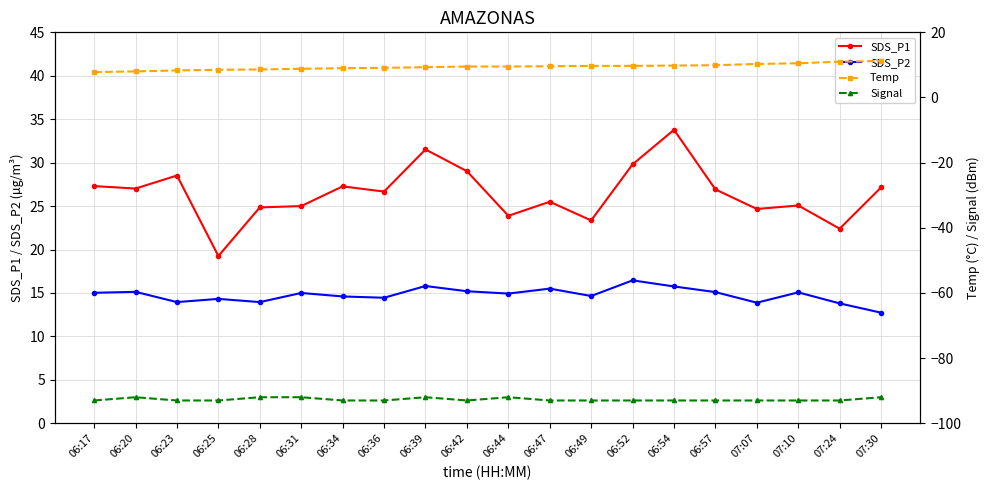

Rank the series by their maximum value, from highest to lowest.

SDS_P1, SDS_P2, Temp, Signal